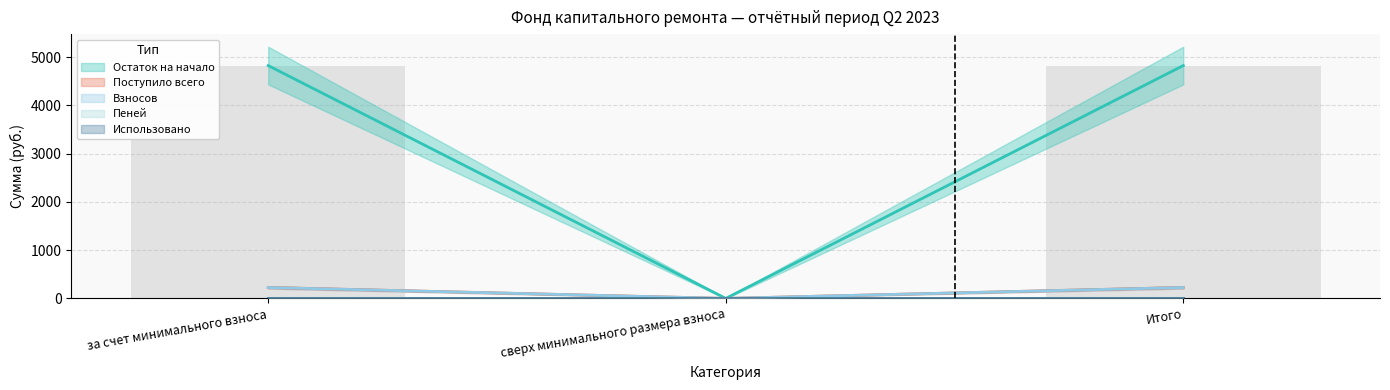

The Поступило всего series shows 337.5 at Итого. True or false?

False